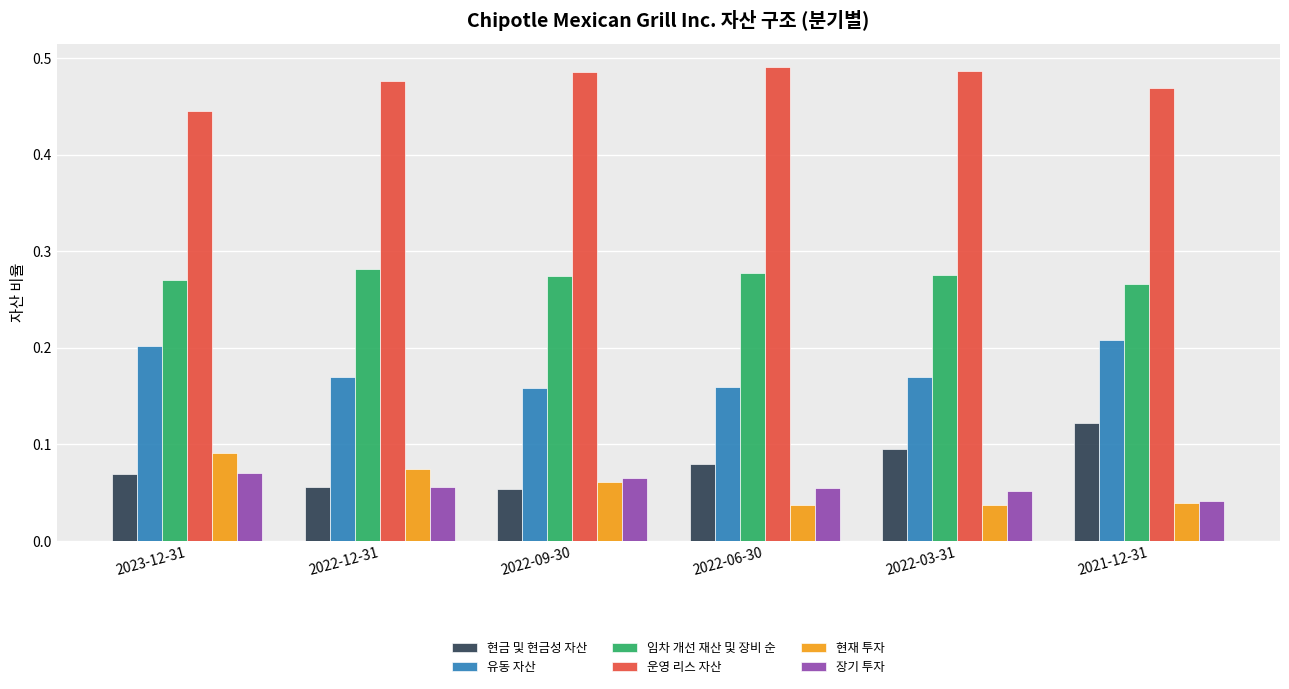

Which series has the largest total across all categories?

운영 리스 자산